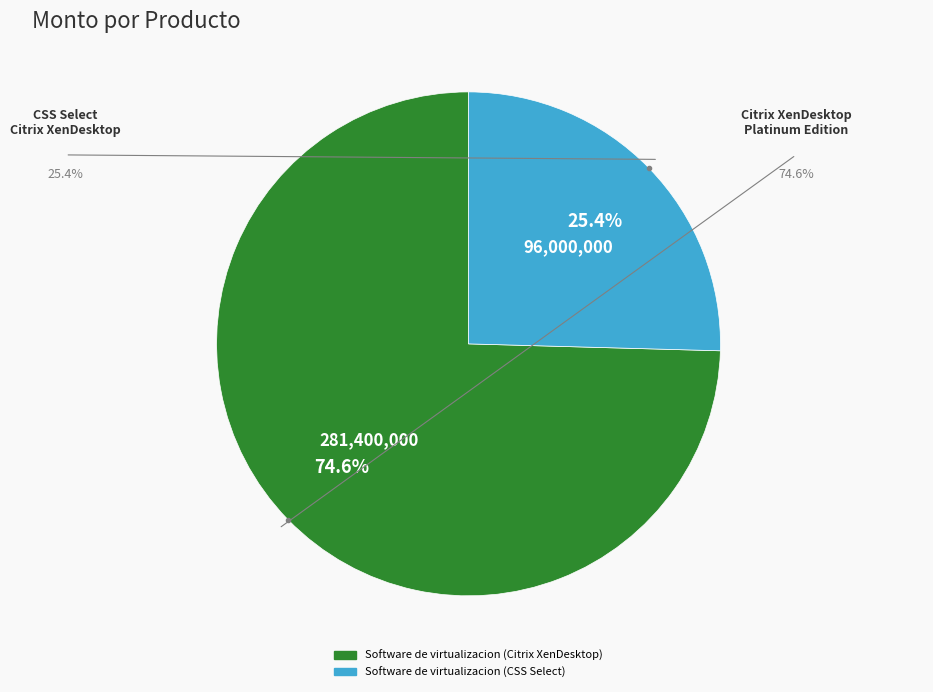

What percentage do Software de virtualizacion (CSS Select) and Software de virtualizacion (Citrix XenDesktop) together represent?

100.0%